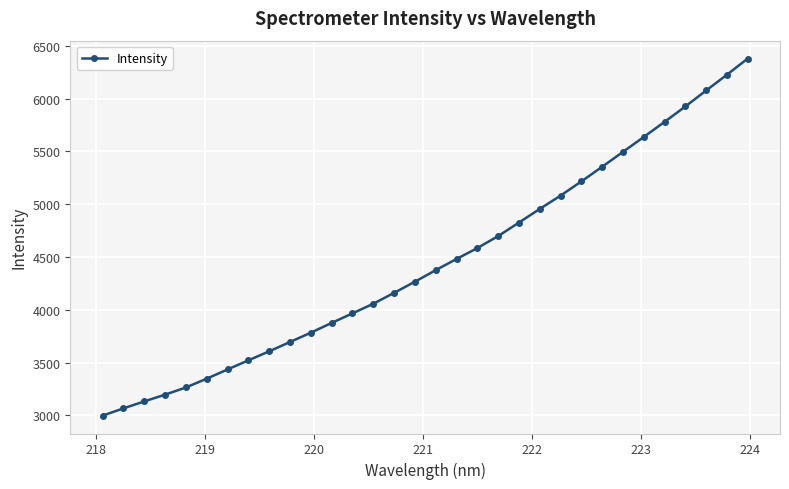

What is the greatest value displayed?

6380.8